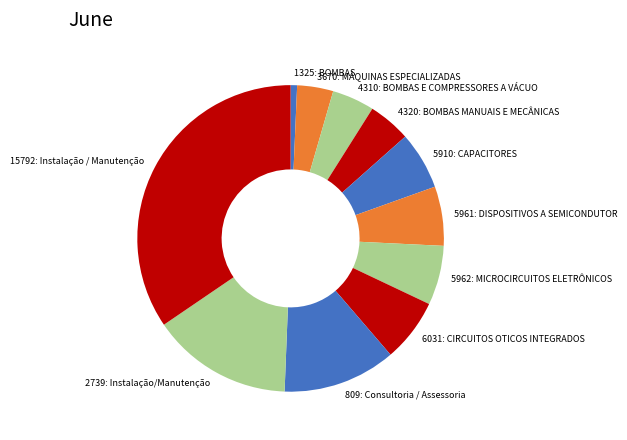

True or false: 6031: CIRCUITOS OTICOS INTEGRADOS accounts for 7% of the total.

True